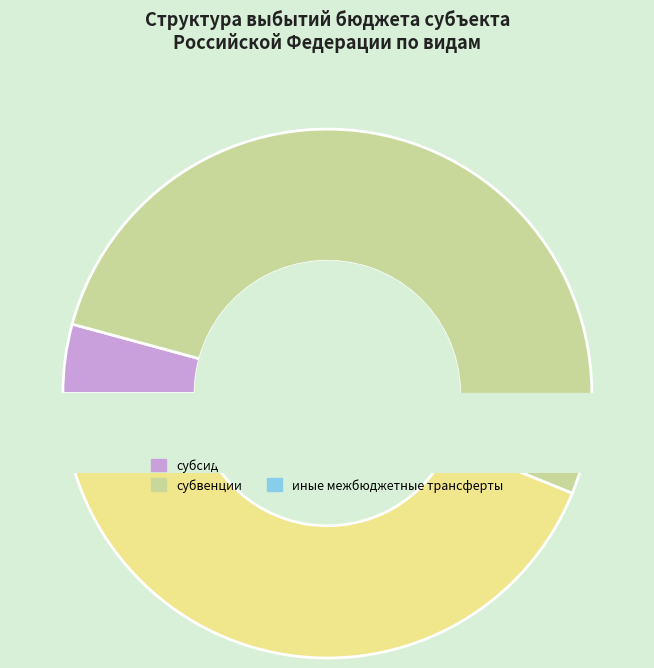

How many segments does this pie chart have?

4